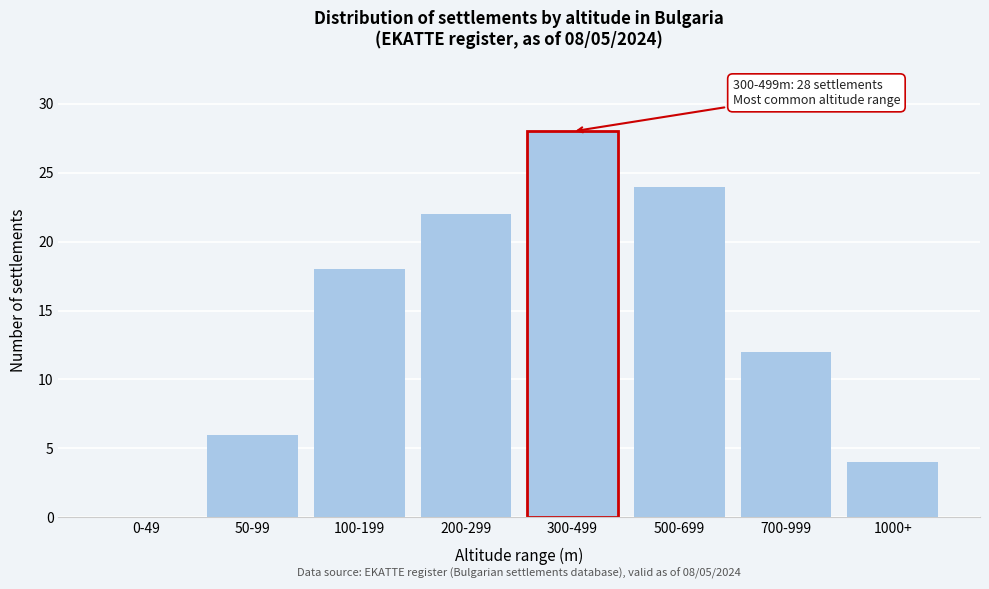

Reading right to left, extract all data points from this chart.

1000+=4	700-999=12	500-699=24	300-499=28	200-299=22	100-199=18	50-99=6	0-49=0